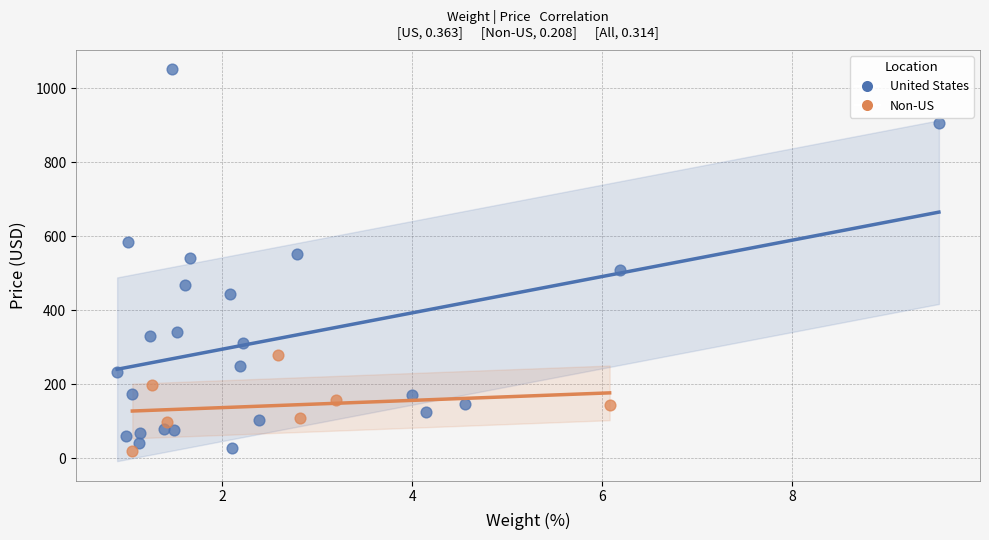

Which series reaches the maximum Y coordinate?

United States